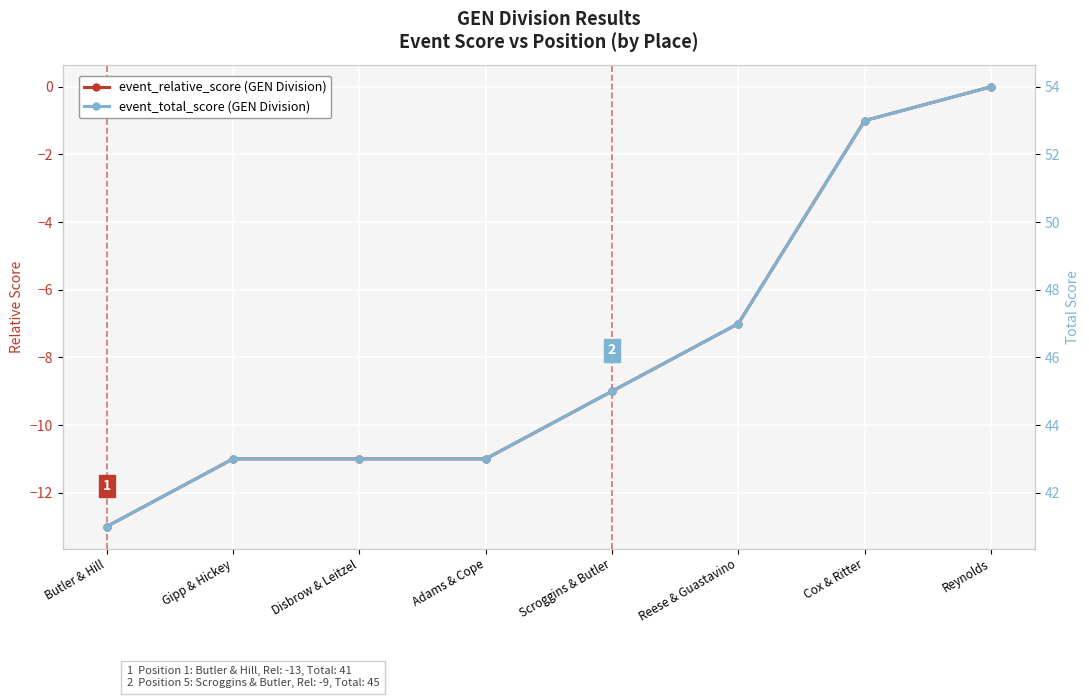

Reading left to right, transcribe all the data shown in this chart.

event_relative_score: Butler & Hill=-13	Gipp & Hickey=-11	Disbrow & Leitzel=-11	Adams & Cope=-11	Scroggins & Butler=-9	Reese & Guastavino=-7	Cox & Ritter=-1	Reynolds=0
event_total_score: Butler & Hill=41	Gipp & Hickey=43	Disbrow & Leitzel=43	Adams & Cope=43	Scroggins & Butler=45	Reese & Guastavino=47	Cox & Ritter=53	Reynolds=54